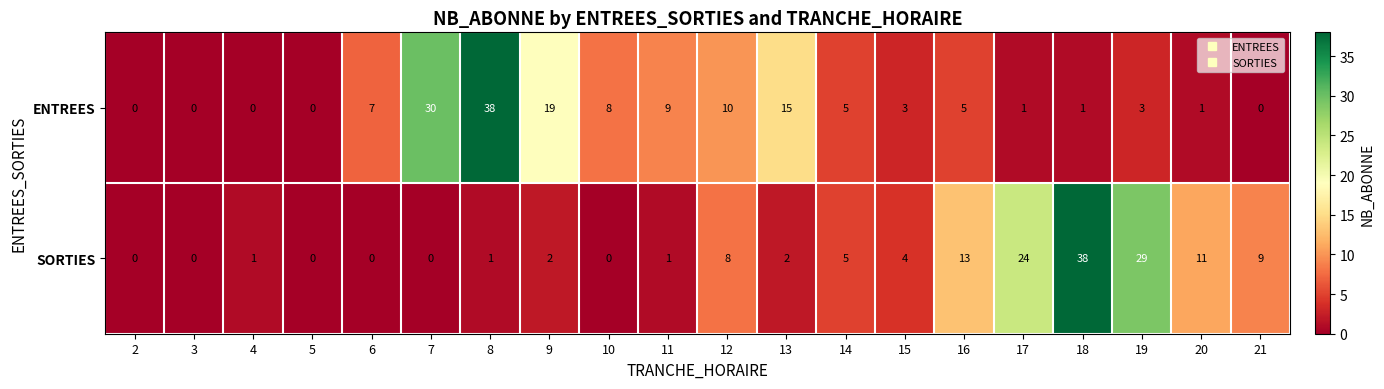

What is the sum of all SORTIES values?

148